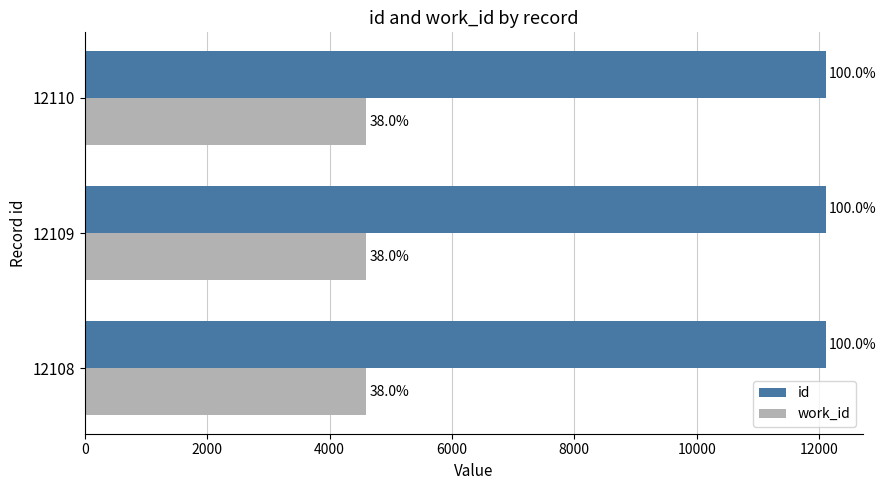

Which series has the widest spread of values?

id